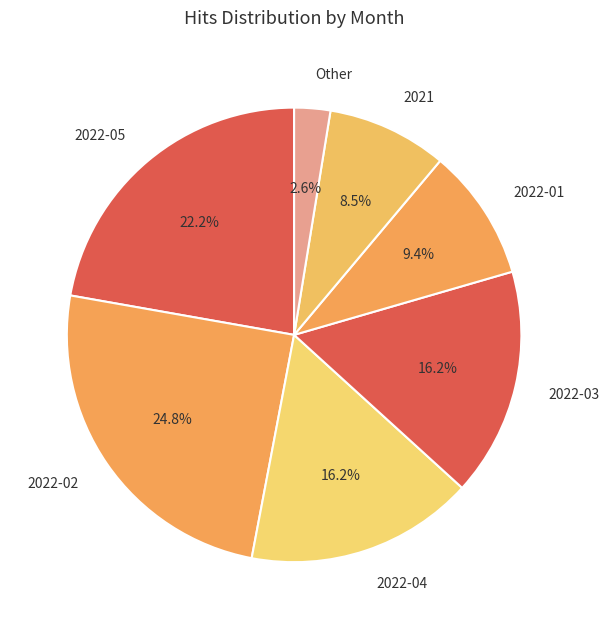

Which has a higher value, 2022-01 or 2022-03?

2022-03